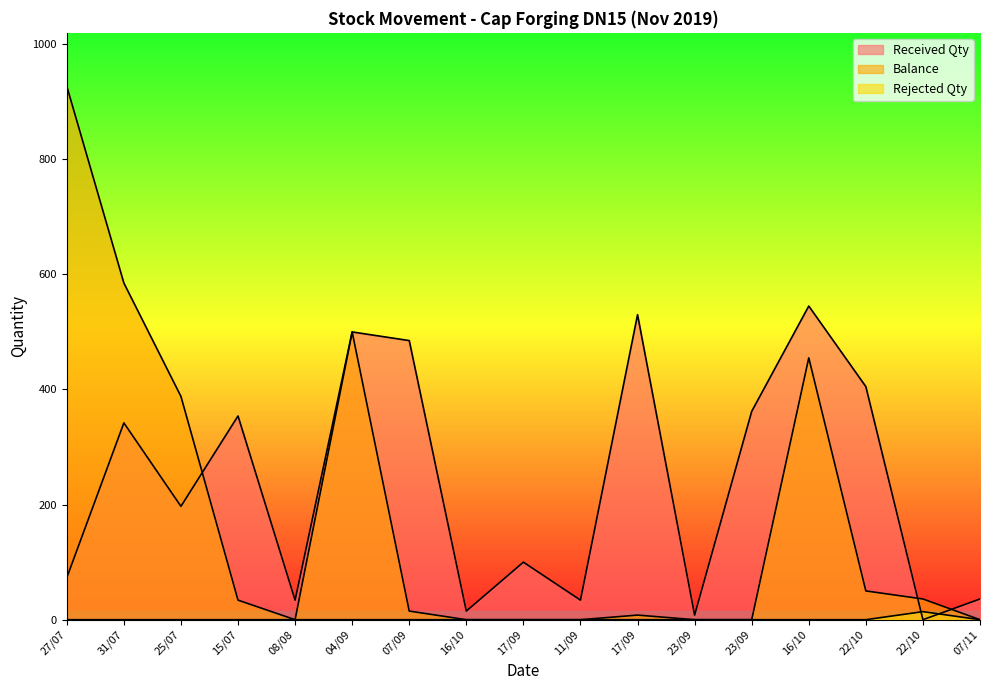

What is the maximum value for Balance?

927